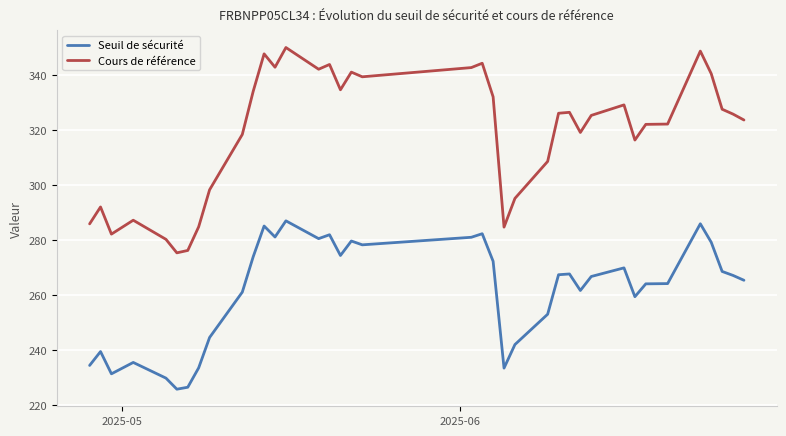

What are all the series names shown in the legend?

Seuil de sécurité, Cours de référence